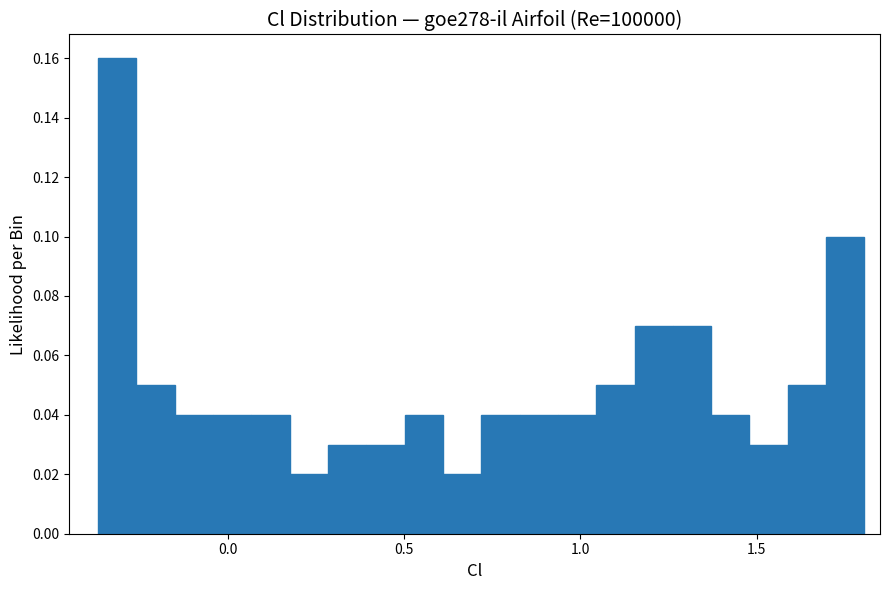

Around what value on the x-axis is the tallest bar? Give the approximate position of its centre, as read against the axis.

-0.30